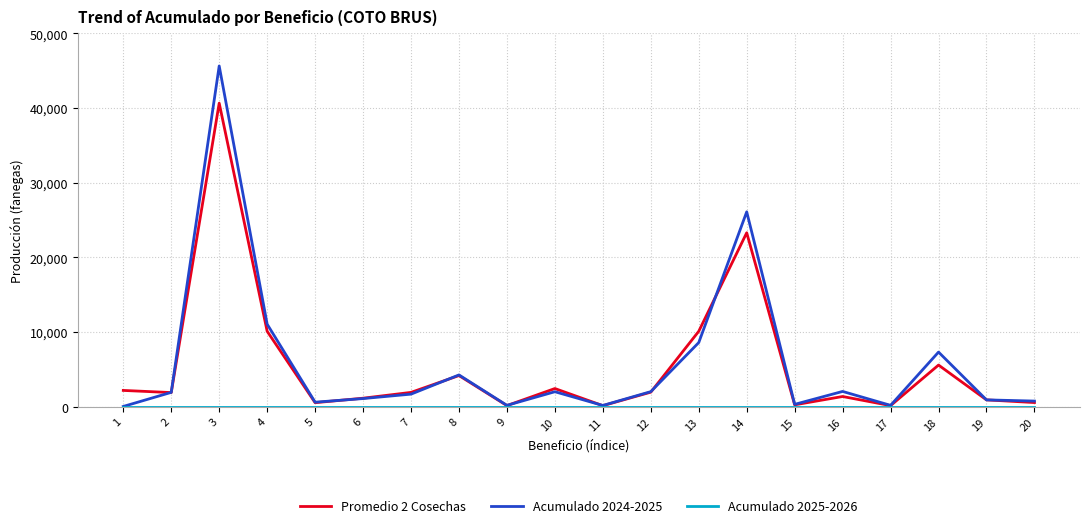

At which category is the sum across all series the highest?

3